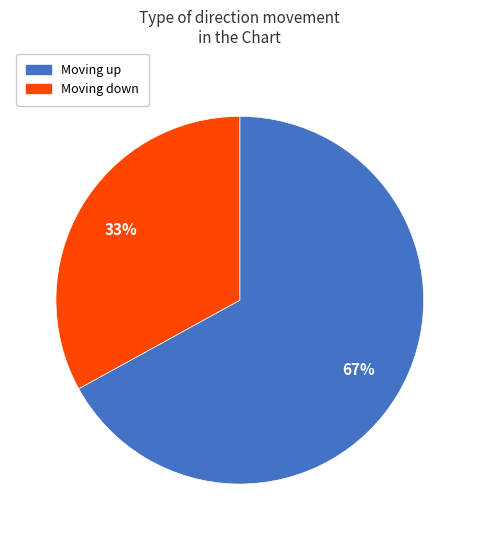

To the nearest percent, what is the average slice percentage?

50%